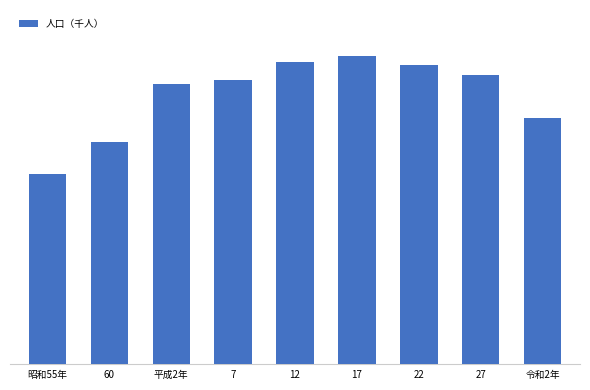

Are the bars grouped side by side (vs. stacked)?

No